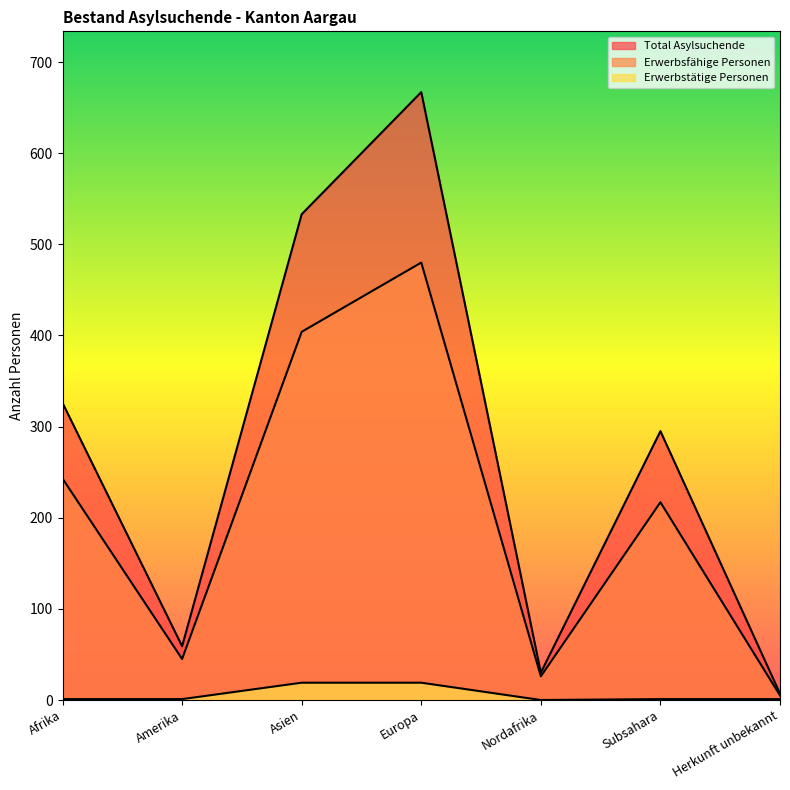

Which series has the widest spread of values?

Total Asylsuchende